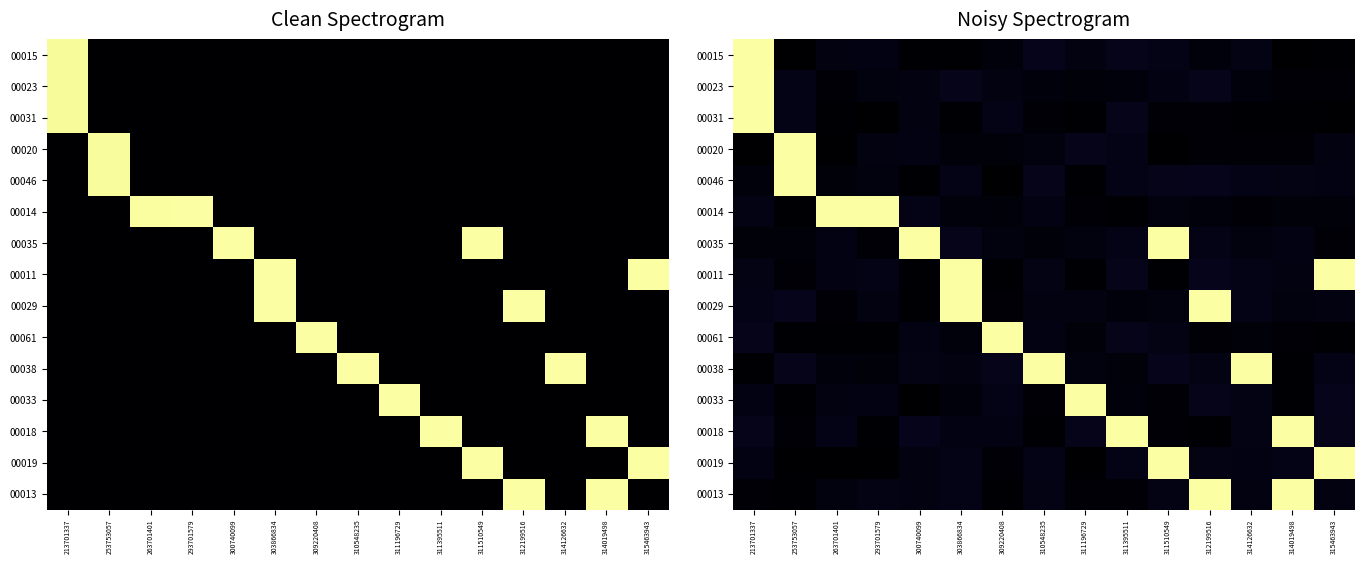

At how many categories does at least one series exceed 0?

15